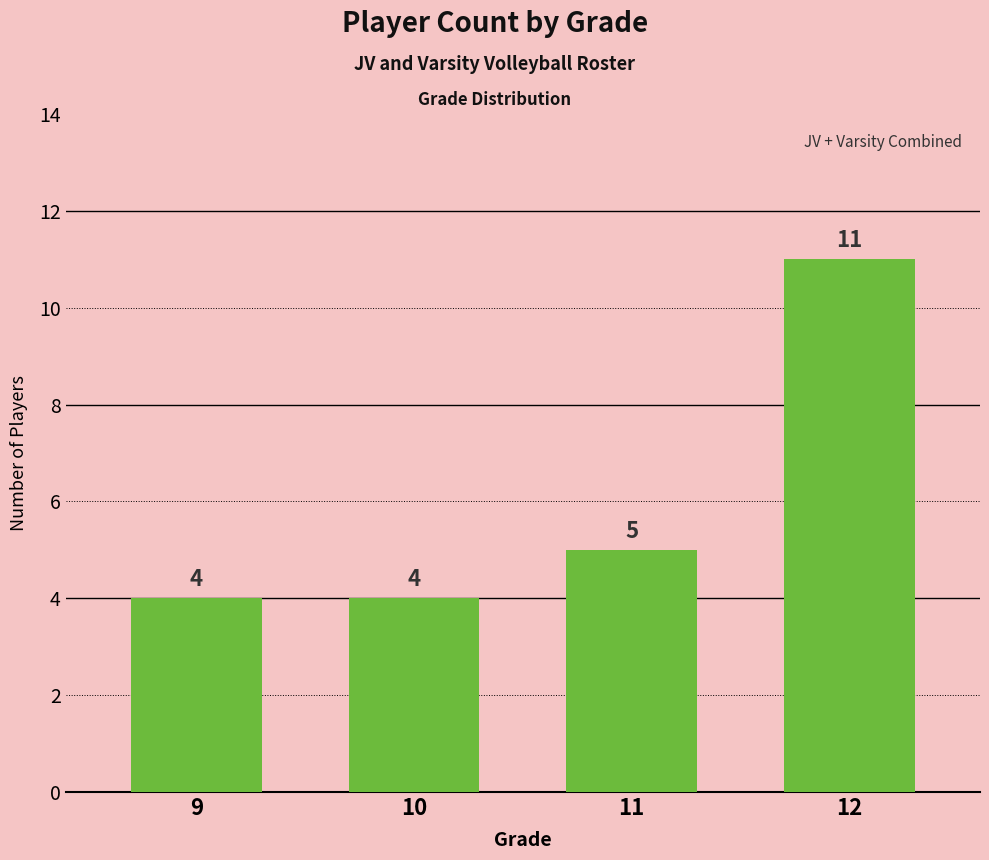

The chart shows a value of 4 at 10. True or false?

True